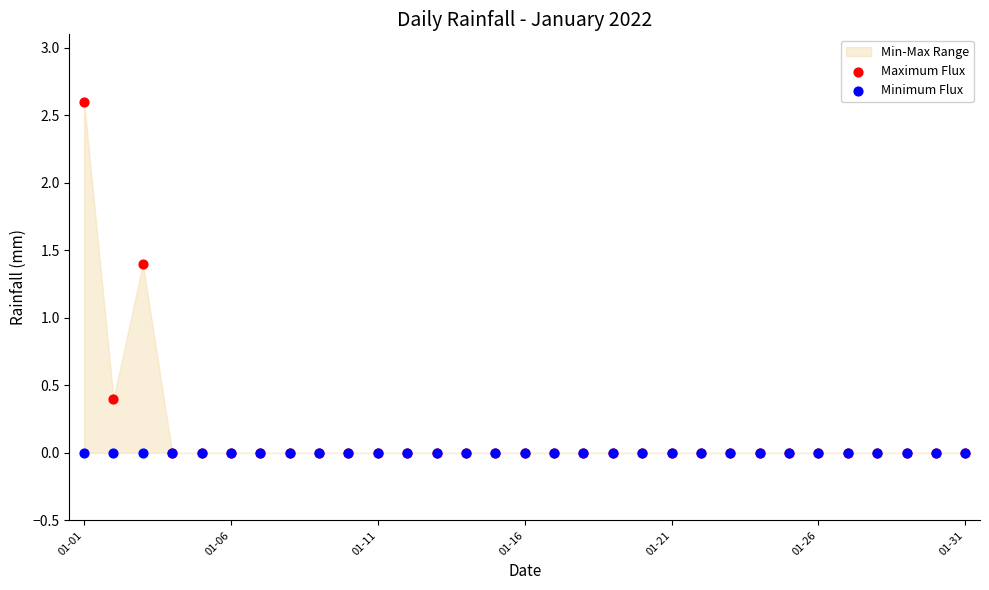

In the Maximum Flux series, what Y value is closest to 1?

1.4